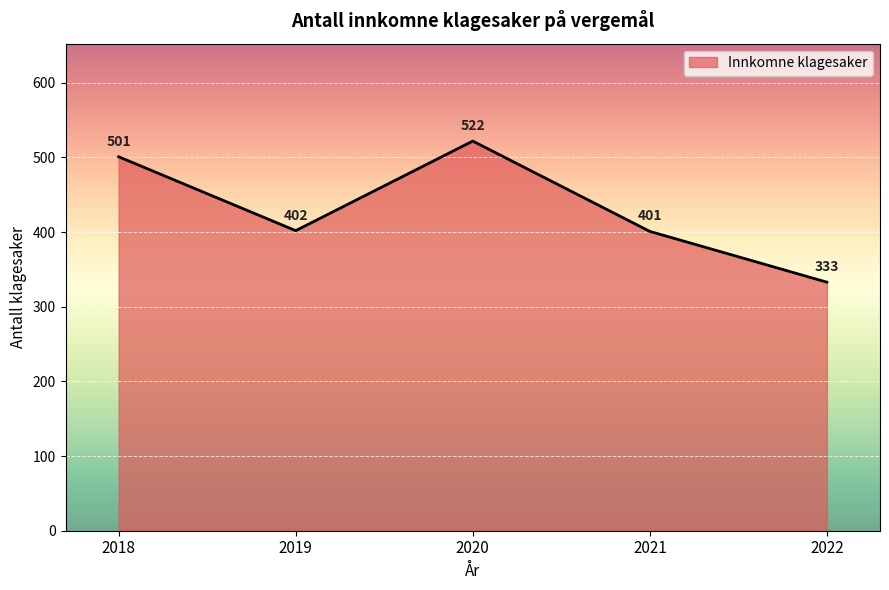

Reading left to right, list all the values displayed in this chart.

501	402	522	401	333